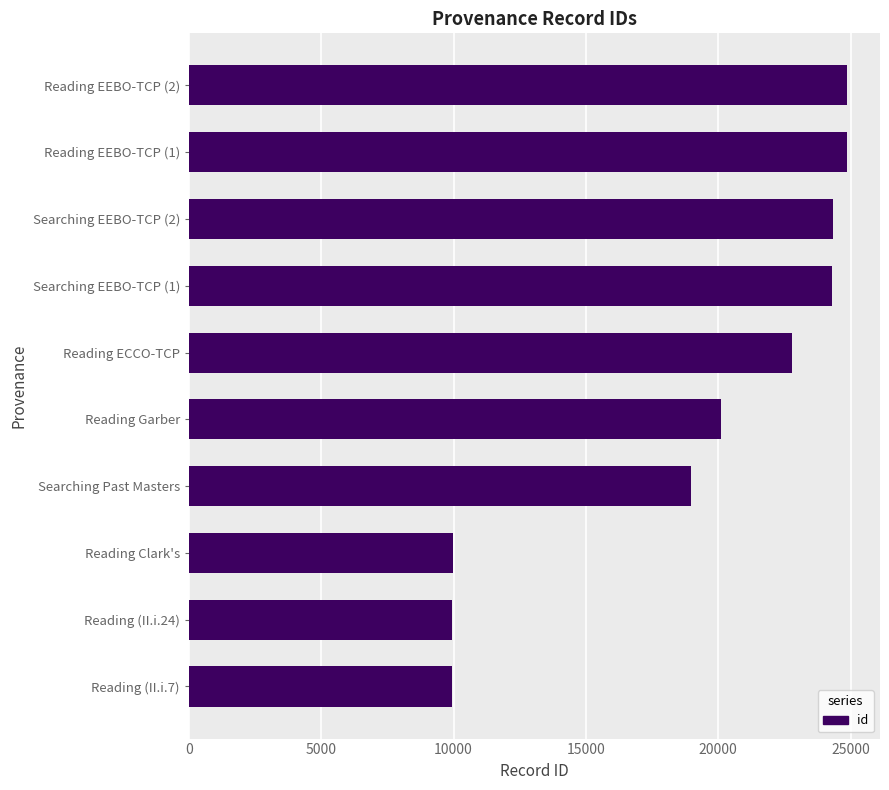

What is the greatest value displayed?

24869